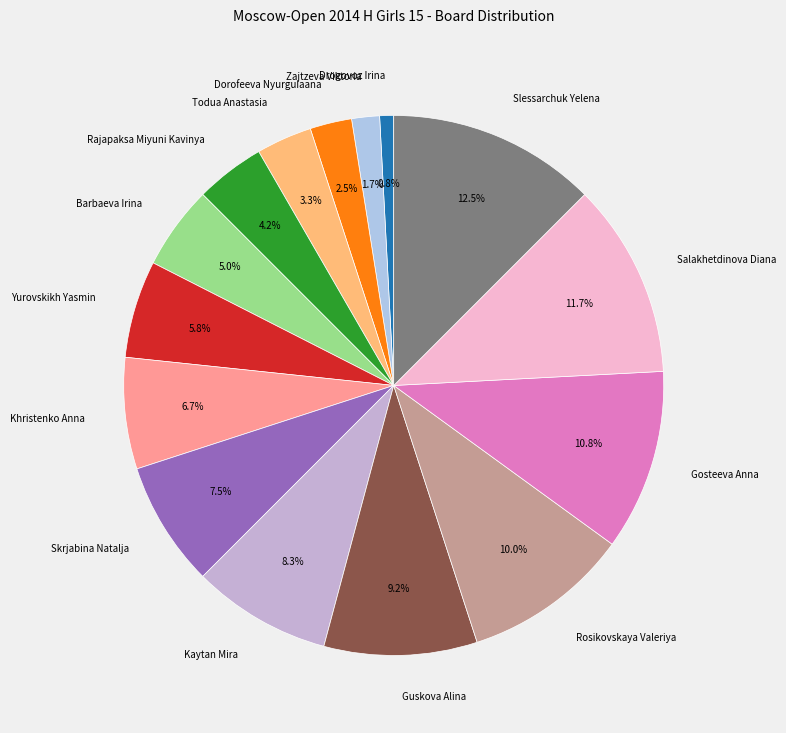

The Kaytan Mira slice represents 8% of the pie. True or false?

True